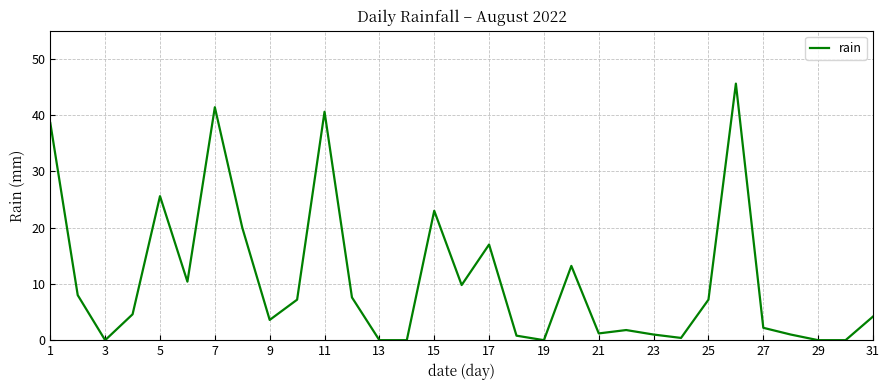

What is the maximum value shown in the chart?

45.6